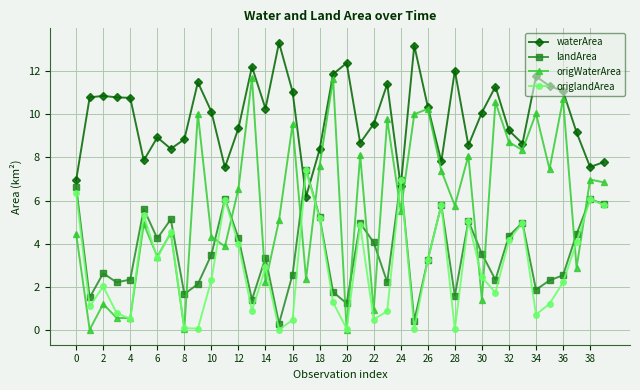

Which series ends up on top after the final intersection of origlandArea and waterArea?

waterArea